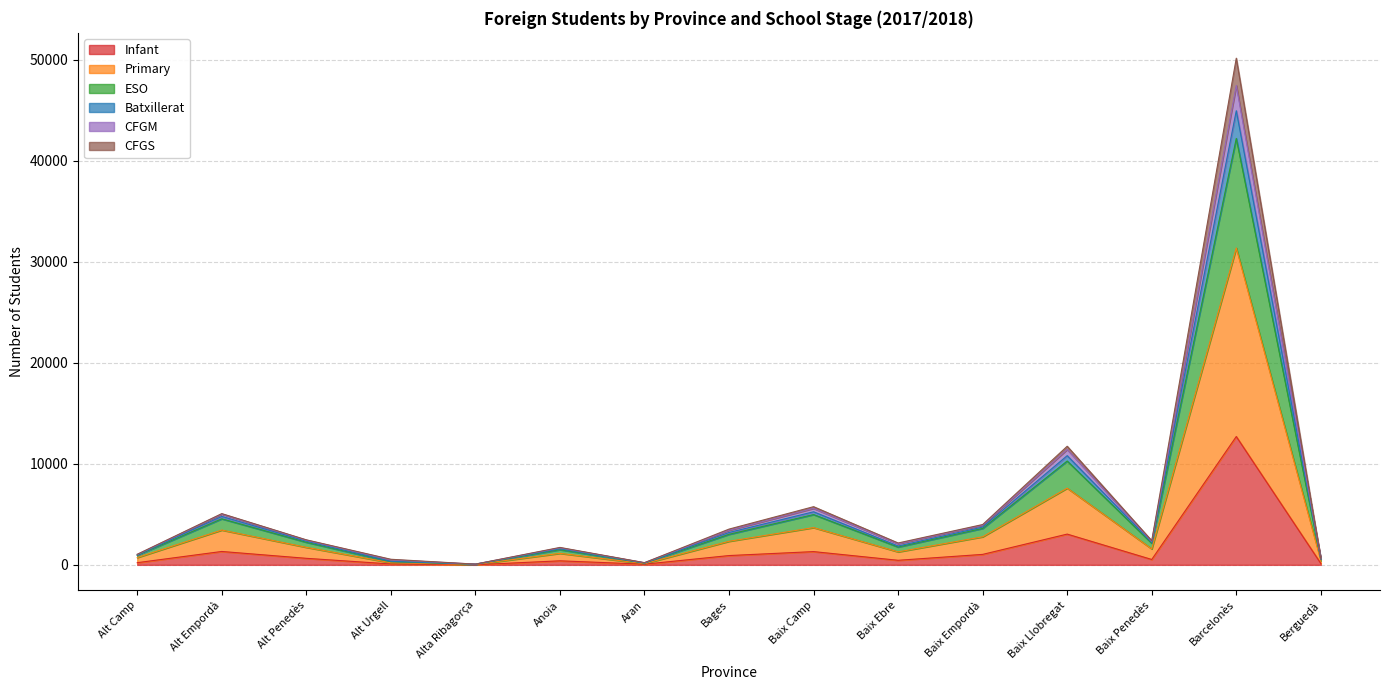

In ESO, how many points are lower than both neighbors (excluding endpoints)?

4